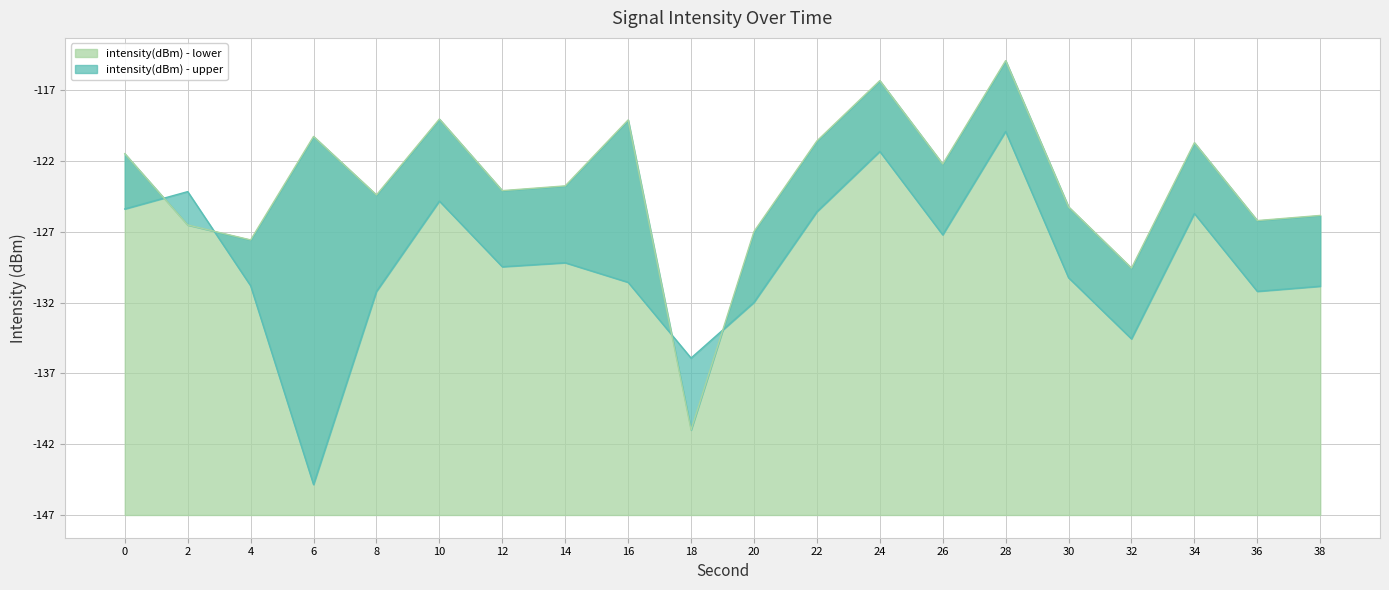

What is the spread (max minus min) of values at 36?

5.0